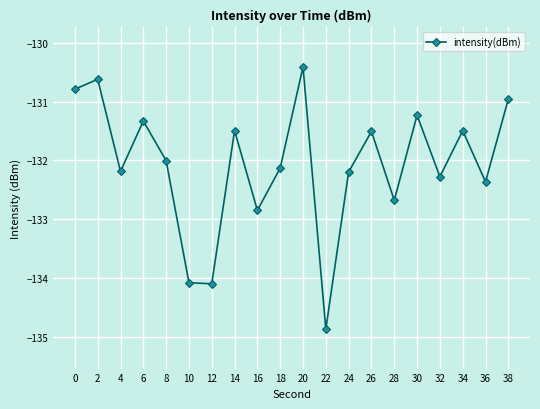

Read the value at 12.

-134.1